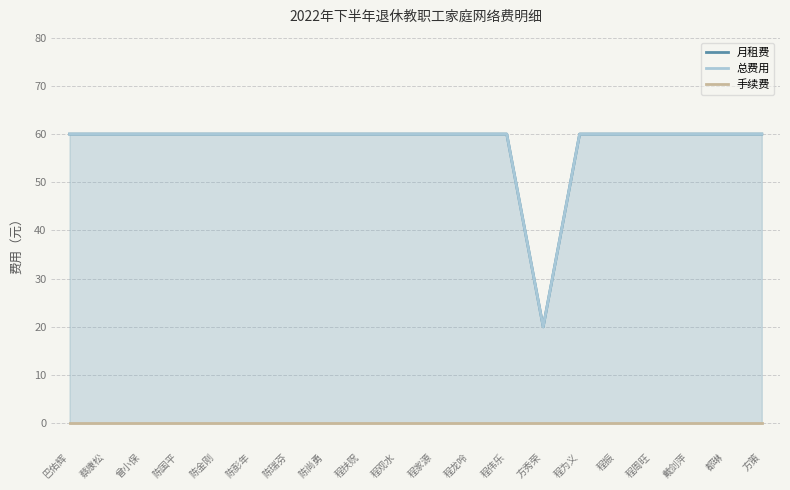

Reading left to right, what are all the values shown in this chart?

月租费: 巴佑辉=60	蔡康松=60	曾小保=60	陈国平=60	陈金刚=60	陈彭年=60	陈瑞芬=60	陈尚勇=60	程扶贶=60	程观水=60	程家源=60	程龙呤=60	程伟乐=60	方秀荣=20	程为义=60	程振=60	程周旺=60	戴剑萍=60	都琳=60	方策=60
总费用: 巴佑辉=60	蔡康松=60	曾小保=60	陈国平=60	陈金刚=60	陈彭年=60	陈瑞芬=60	陈尚勇=60	程扶贶=60	程观水=60	程家源=60	程龙呤=60	程伟乐=60	方秀荣=20	程为义=60	程振=60	程周旺=60	戴剑萍=60	都琳=60	方策=60
手续费: 巴佑辉=0	蔡康松=0	曾小保=0	陈国平=0	陈金刚=0	陈彭年=0	陈瑞芬=0	陈尚勇=0	程扶贶=0	程观水=0	程家源=0	程龙呤=0	程伟乐=0	方秀荣=0	程为义=0	程振=0	程周旺=0	戴剑萍=0	都琳=0	方策=0